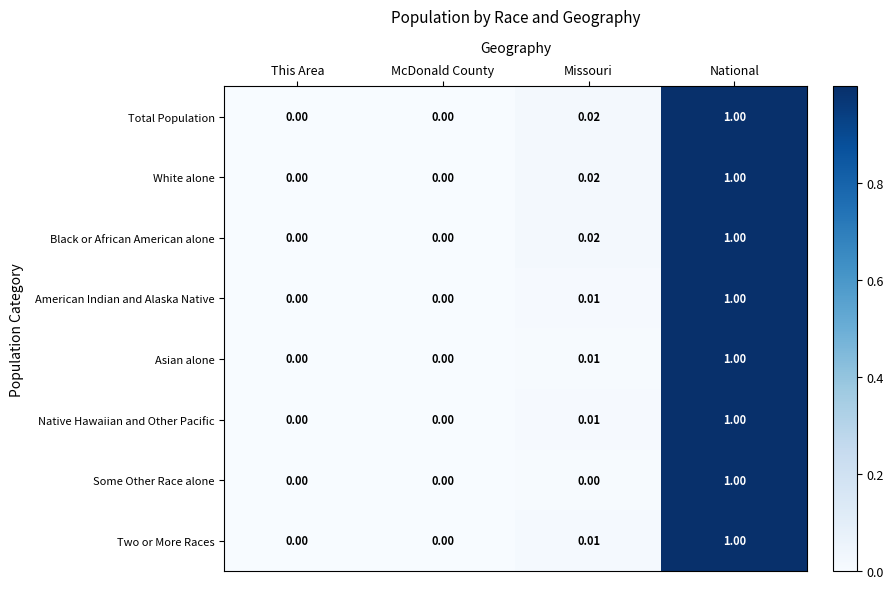

At which category does the chart reach its peak across all series?

National